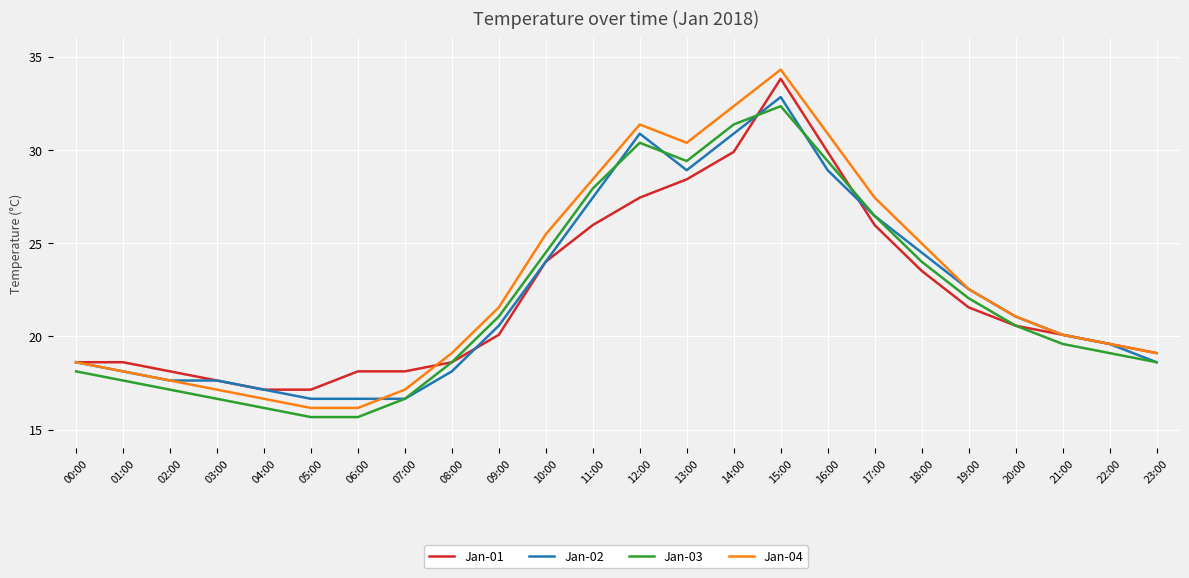

True or false: Jan-03 and Jan-04 cross at least once.

False